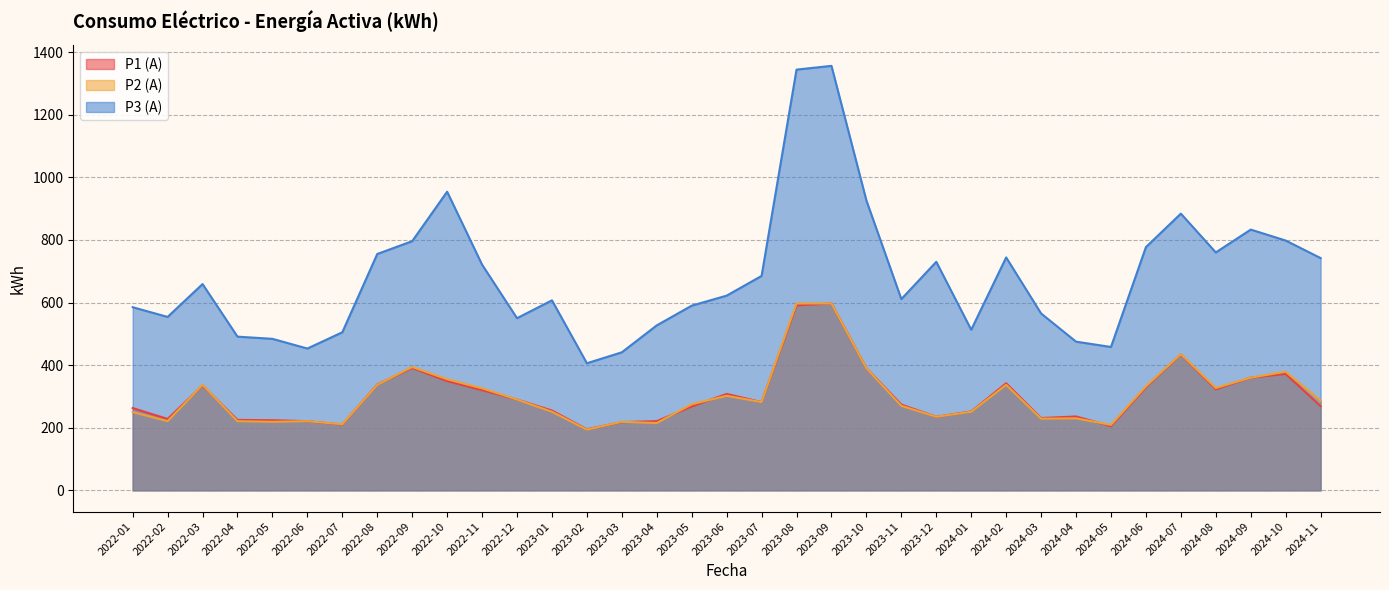

In P2 (A), how many points are lower than both neighbors (excluding endpoints)?

10